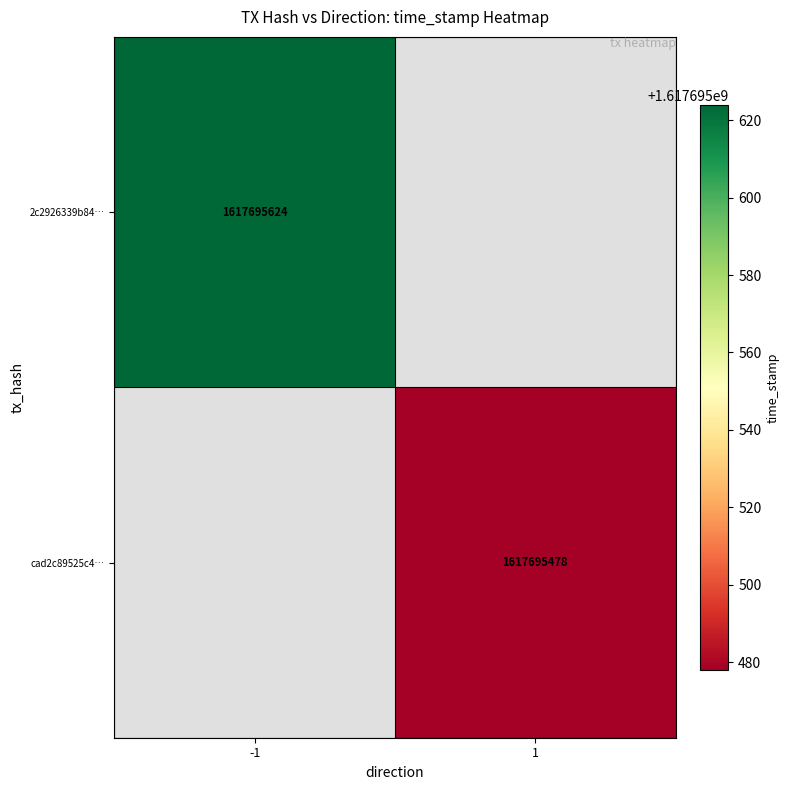

Between 0 and 1, which series saw the biggest shift?

2c2926339b84801388b4d09c4b4bd35797facdb